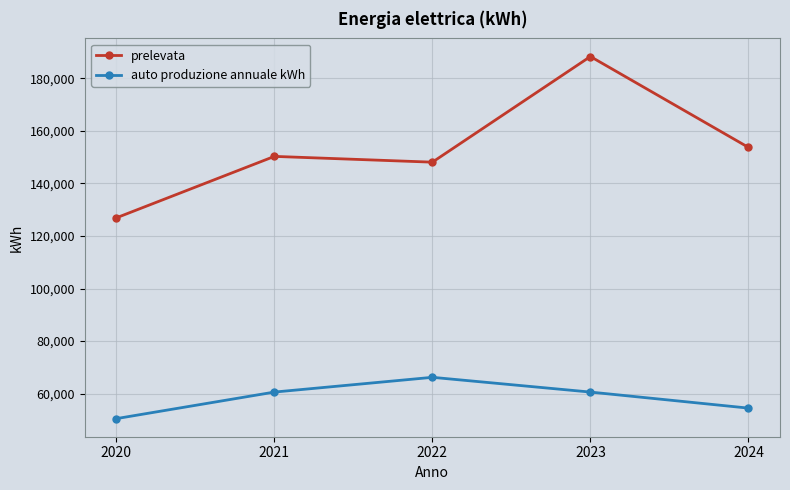

How many data points does each series have?

5